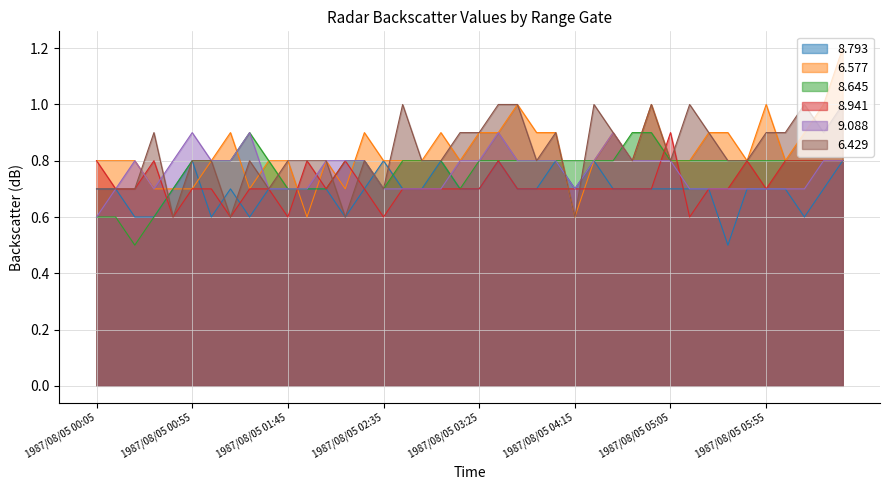

What is the maximum value for 6.429?

1.0